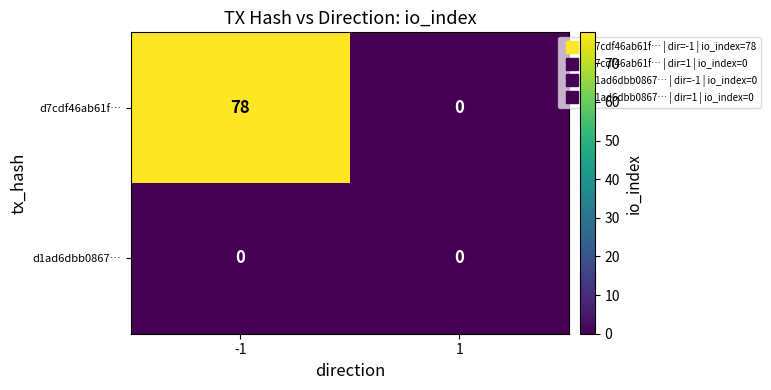

True or false: d7cdf46ab61f… has a value of 136 at -1.

False